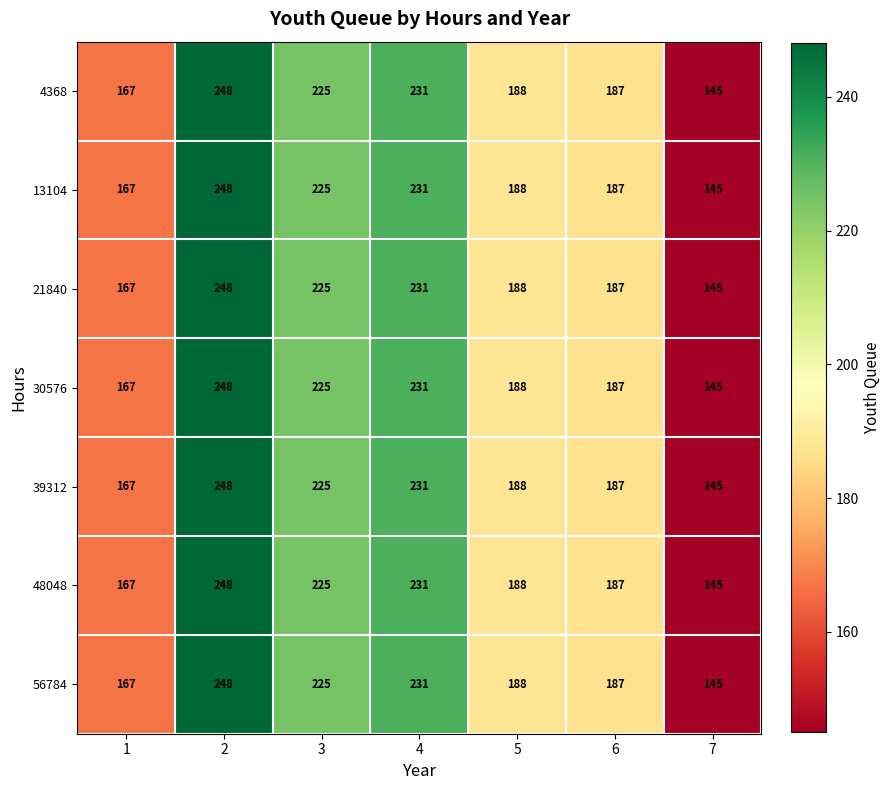

At which label is 56784 closest to 196?

5